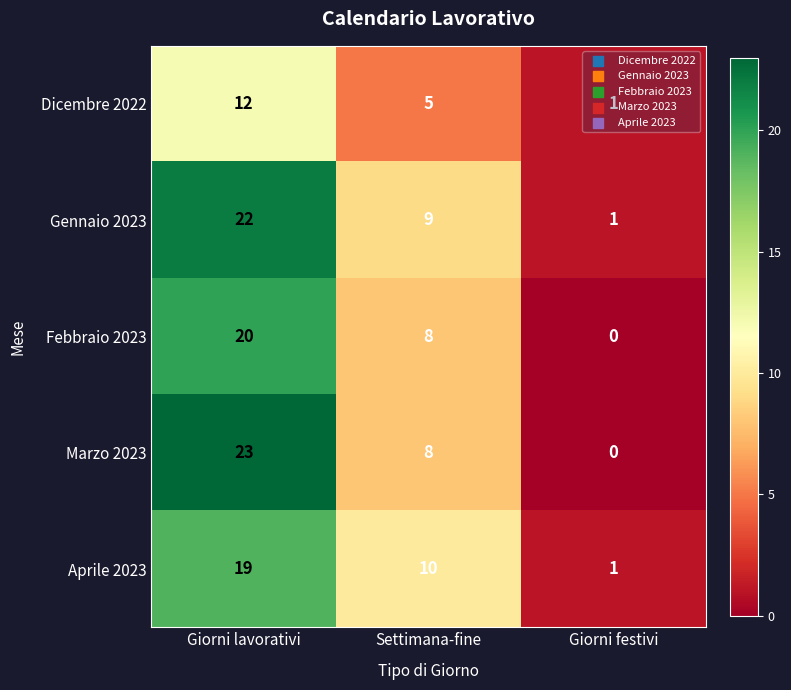

Between Settimana-fine and Giorni festivi, which series saw the biggest shift?

Aprile 2023